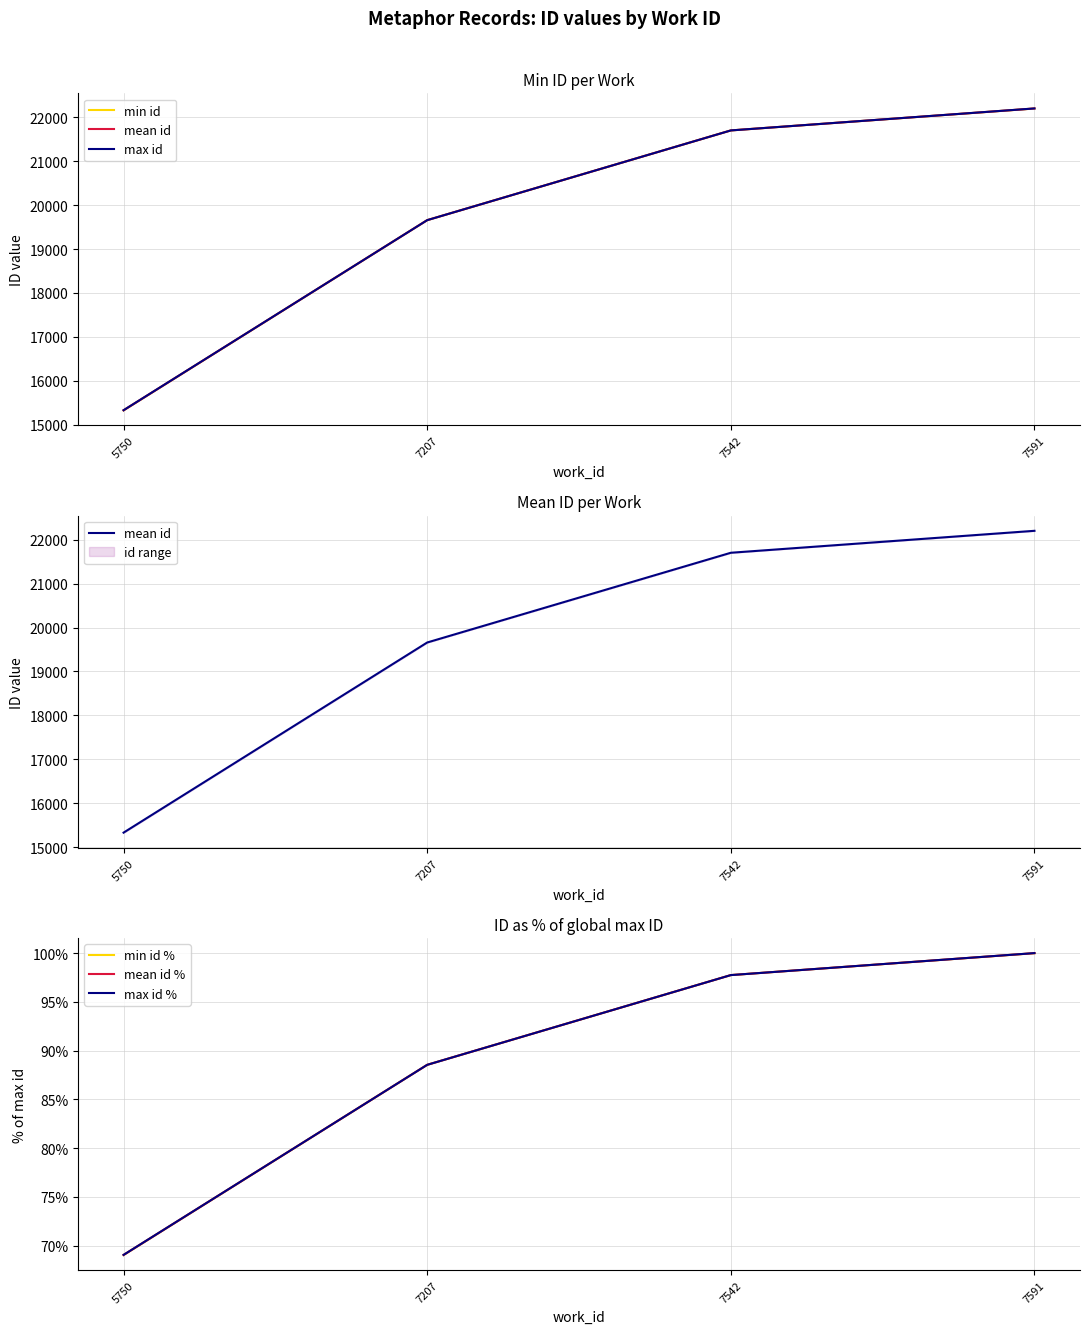

What is the difference between the maximum and minimum values in the max id % series?

31.0